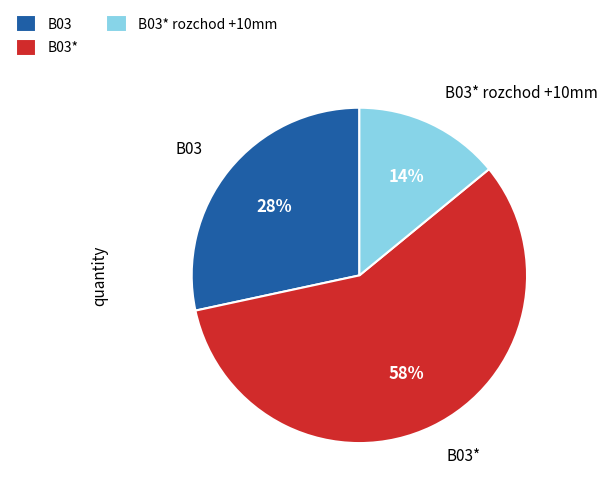

What is the majority slice?

B03*